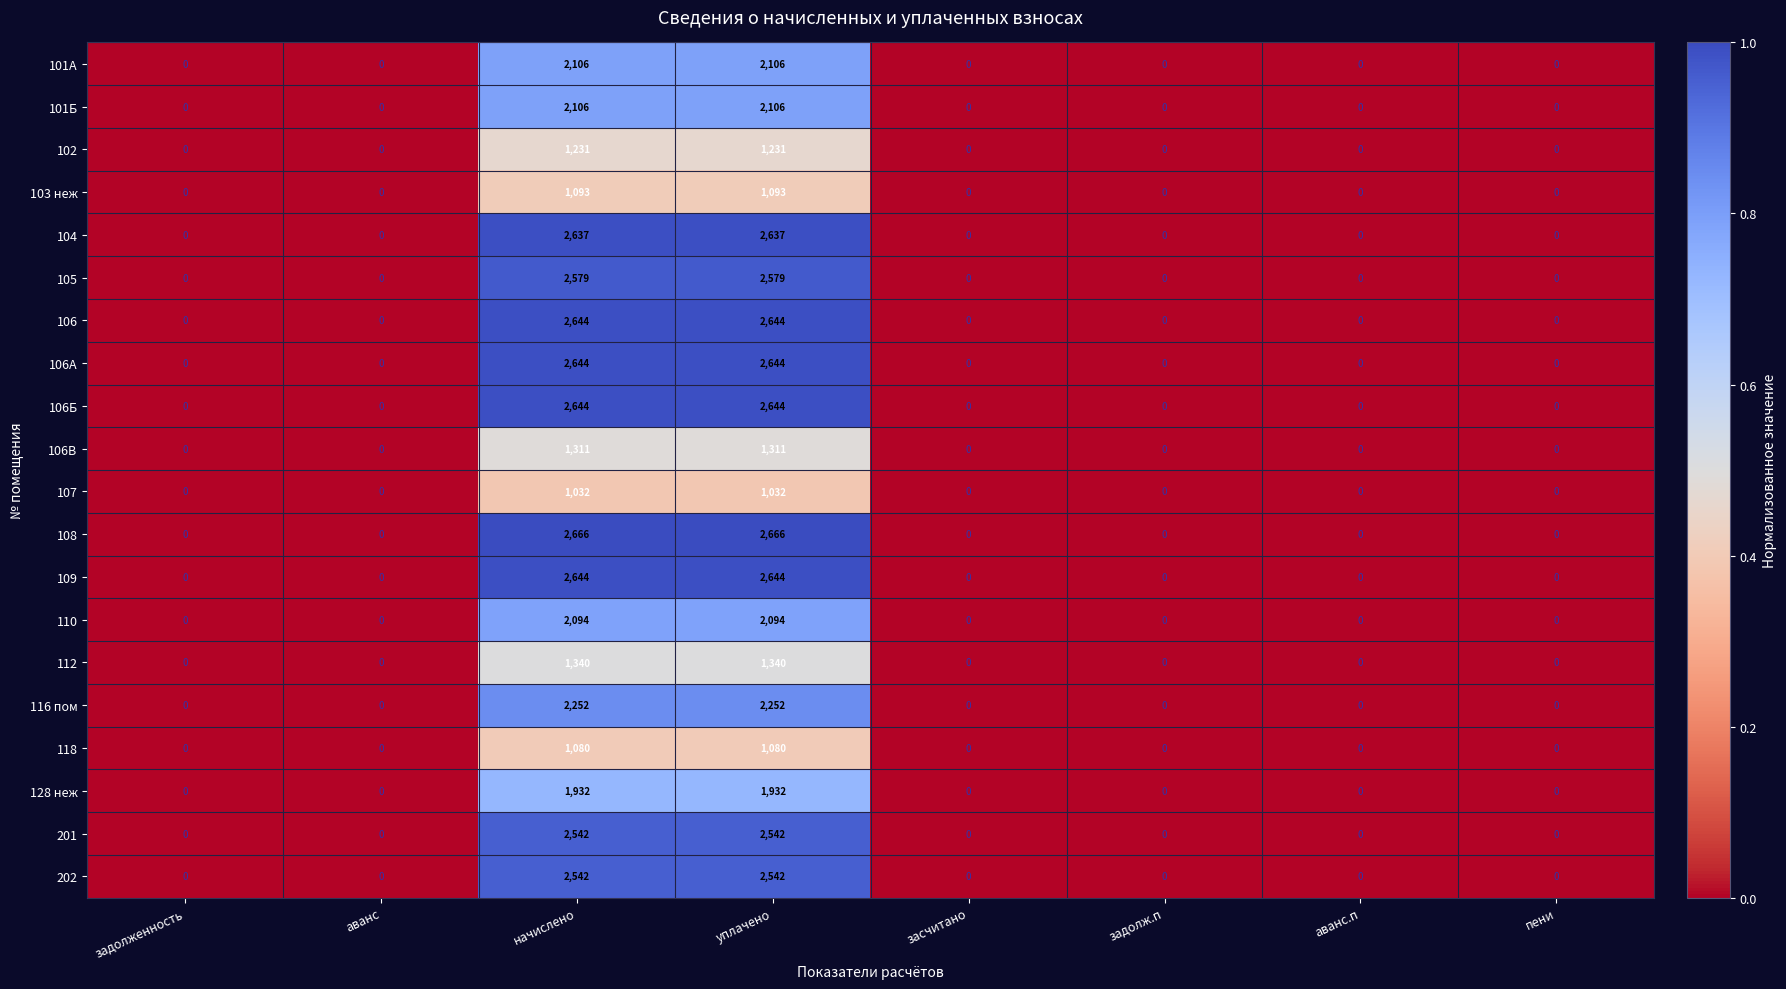

Which series has the largest range (max minus min)?

108